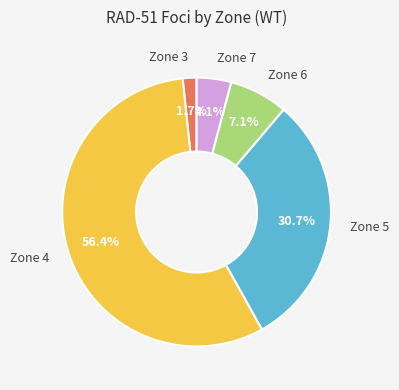

Does any single category account for the majority?

Yes